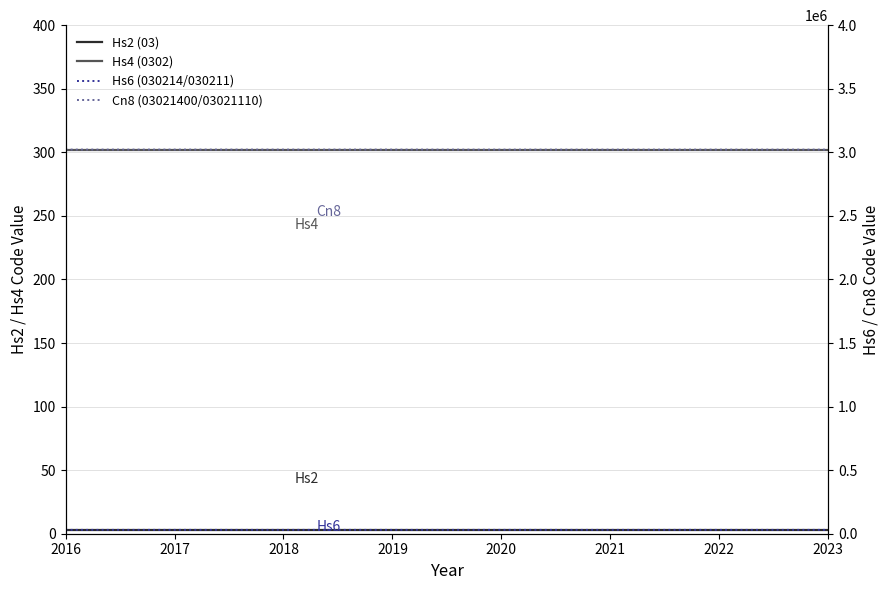

Is this an area chart (filled region under the line)?

No